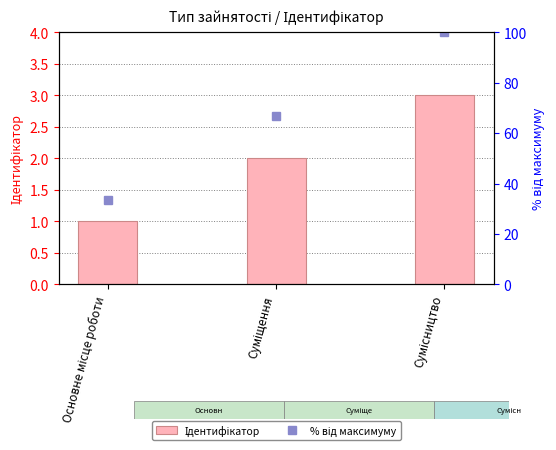

What position from the left is Сумісництво?

3